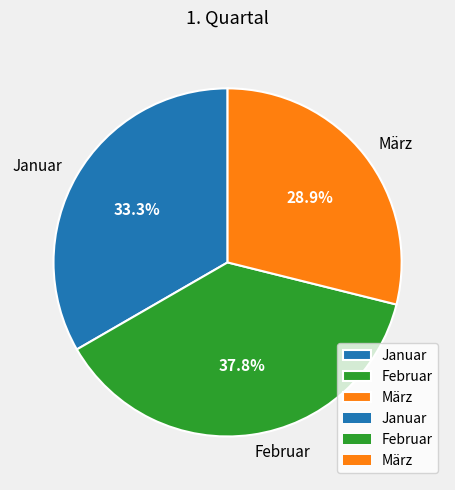

Do Januar and März together represent more than half of the pie?

Yes